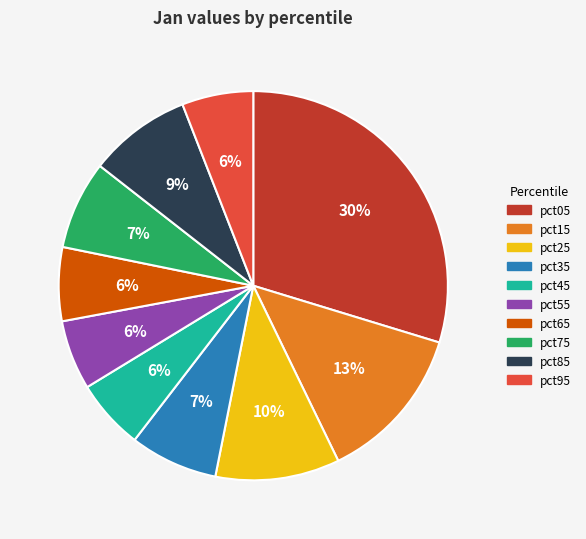

What is the largest slice in the pie chart?

pct05